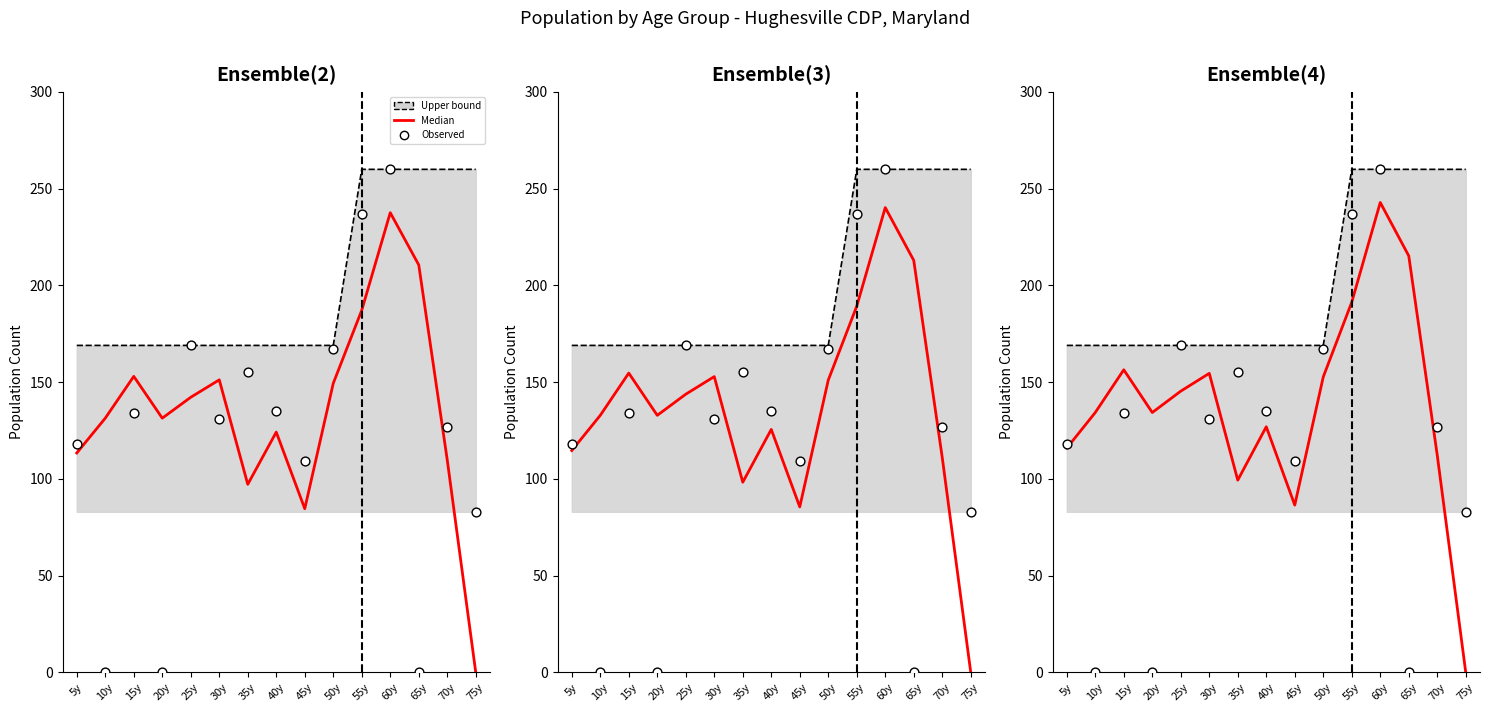

What are all the series names shown in the legend?

Upper bound, Median, Observed